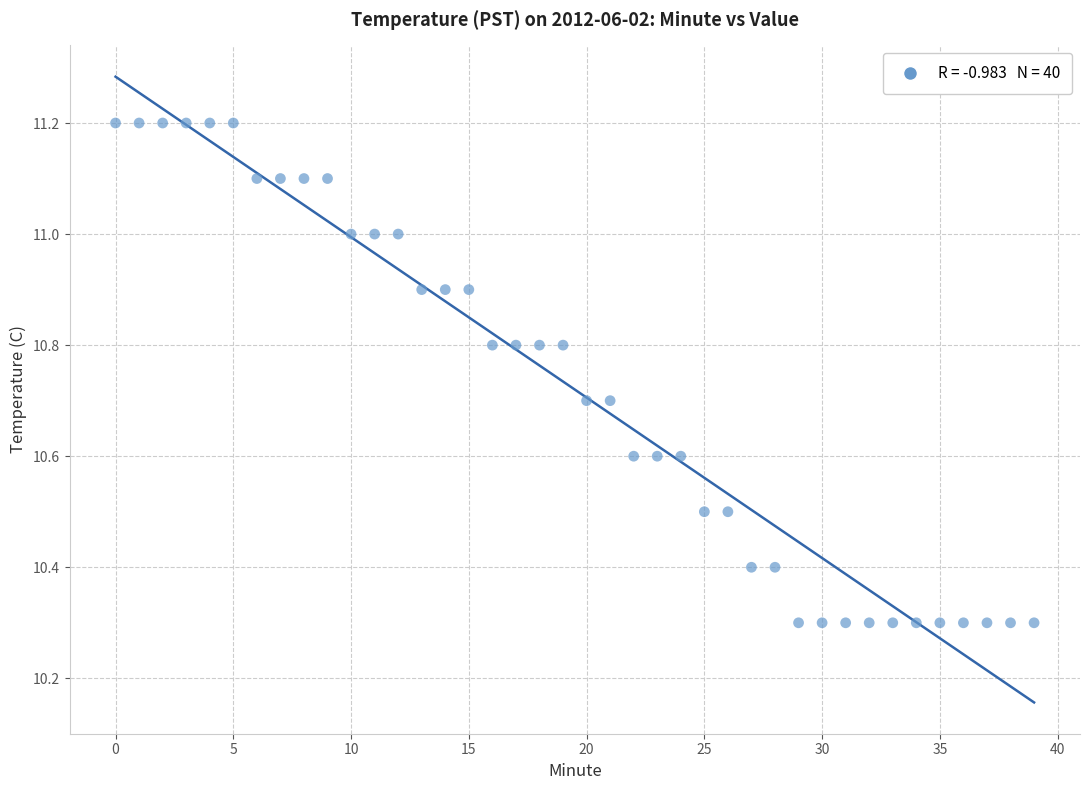

What is the range of Y values (max minus min)?

0.9